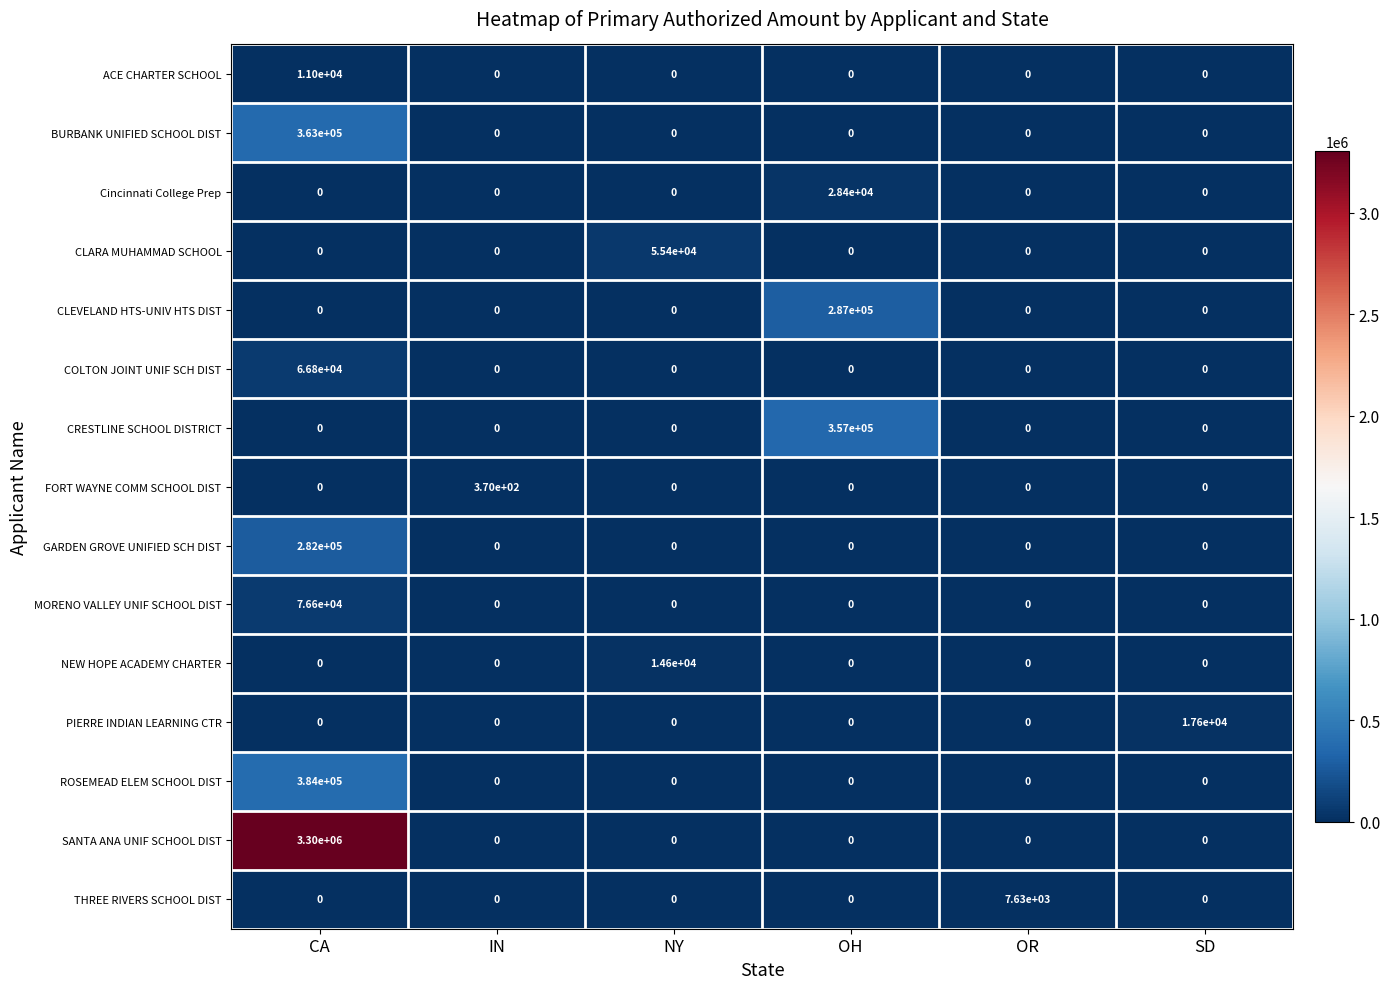

What is the difference between the maximum and minimum values in the ACE CHARTER SCHOOL series?

11000